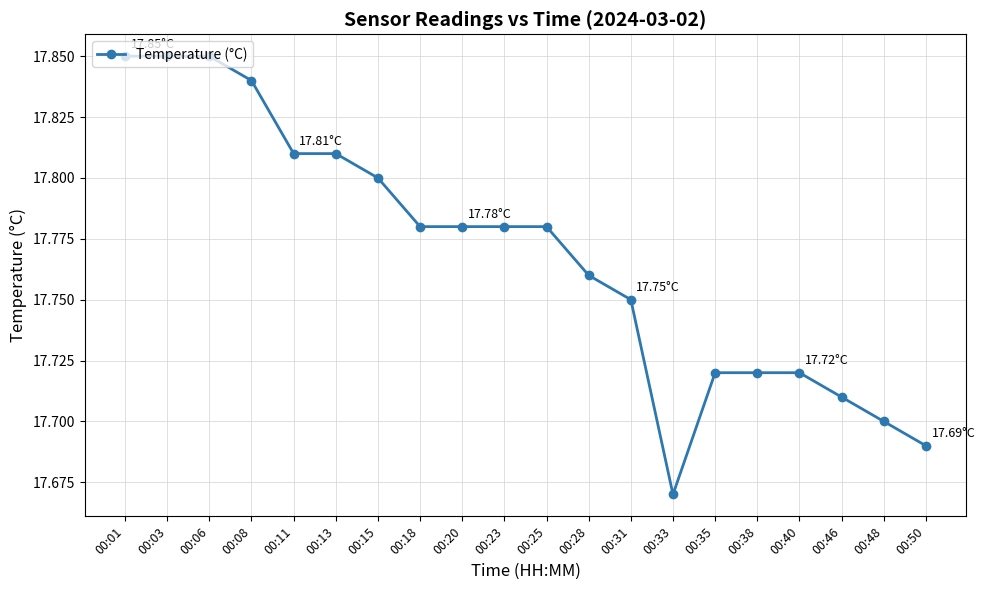

What is the sum of the values at 00:23 and 00:13?

35.6